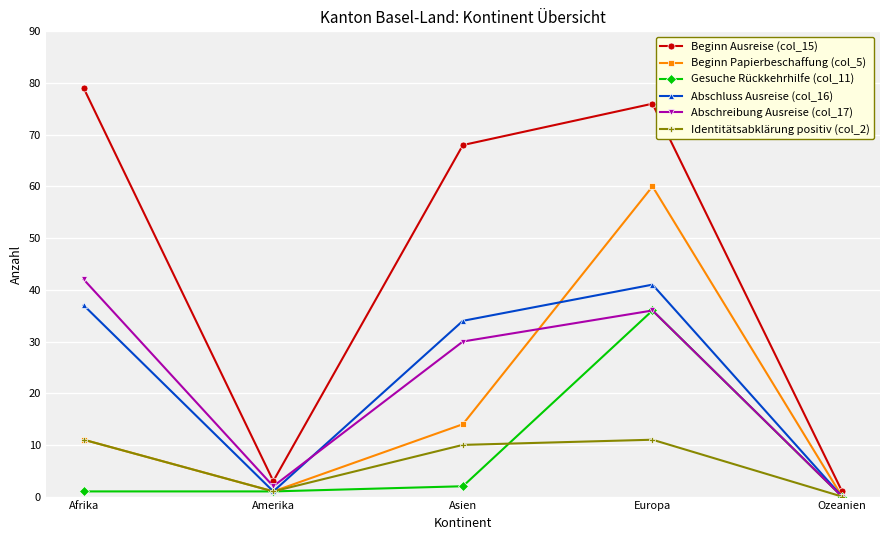

At which category does Abschluss Ausreise (col_16) reach its first local peak?

Europa